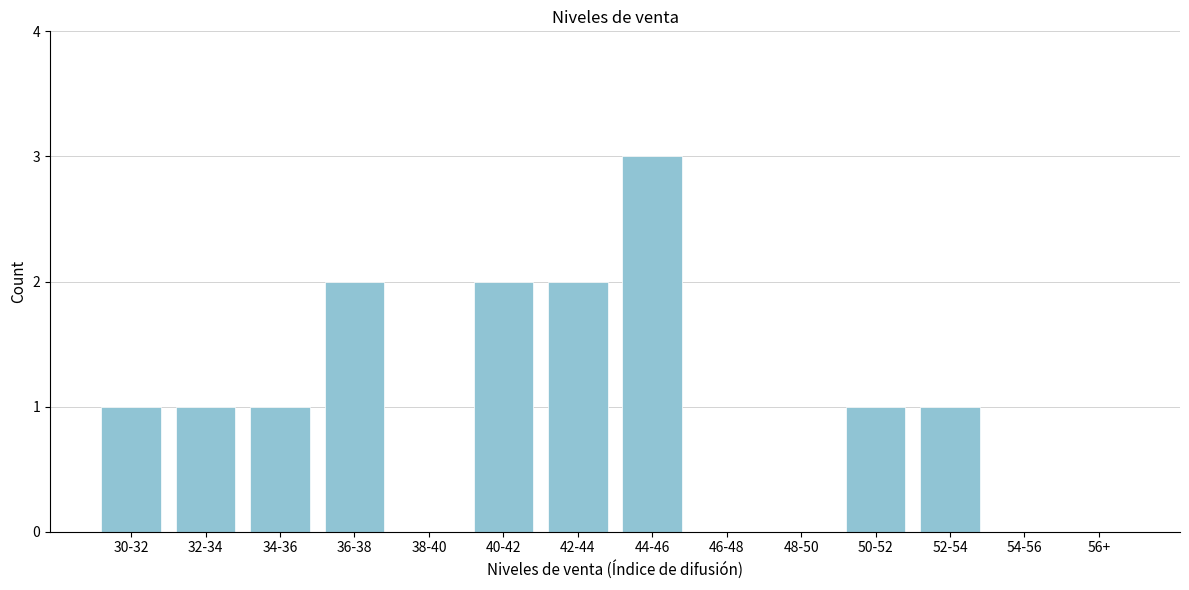

Reading left to right, list all the values displayed in this chart.

30-32=1	32-34=1	34-36=1	36-38=2	38-40=0	40-42=2	42-44=2	44-46=3	46-48=0	48-50=0	50-52=1	52-54=1	54-56=0	56+=0